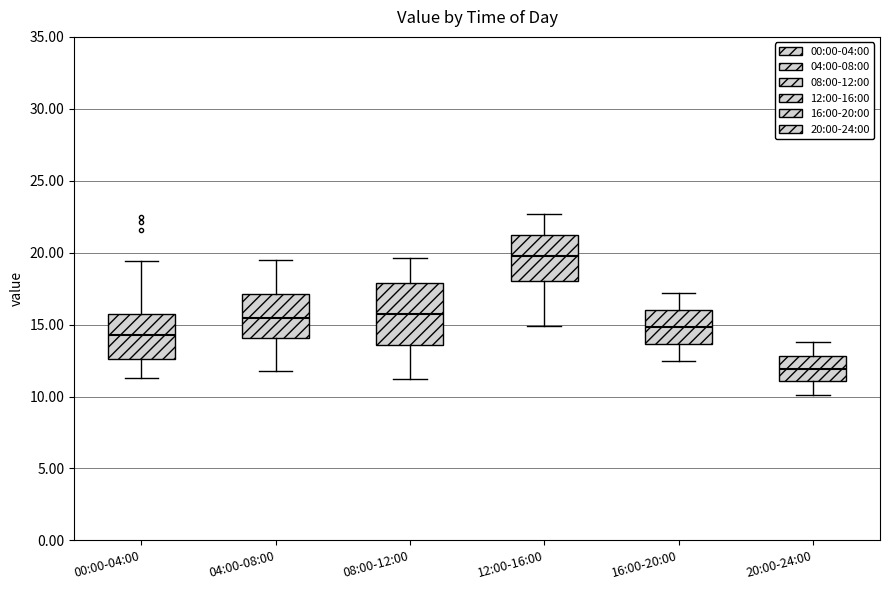

Which box's median line is the lowest?

20:00-24:00